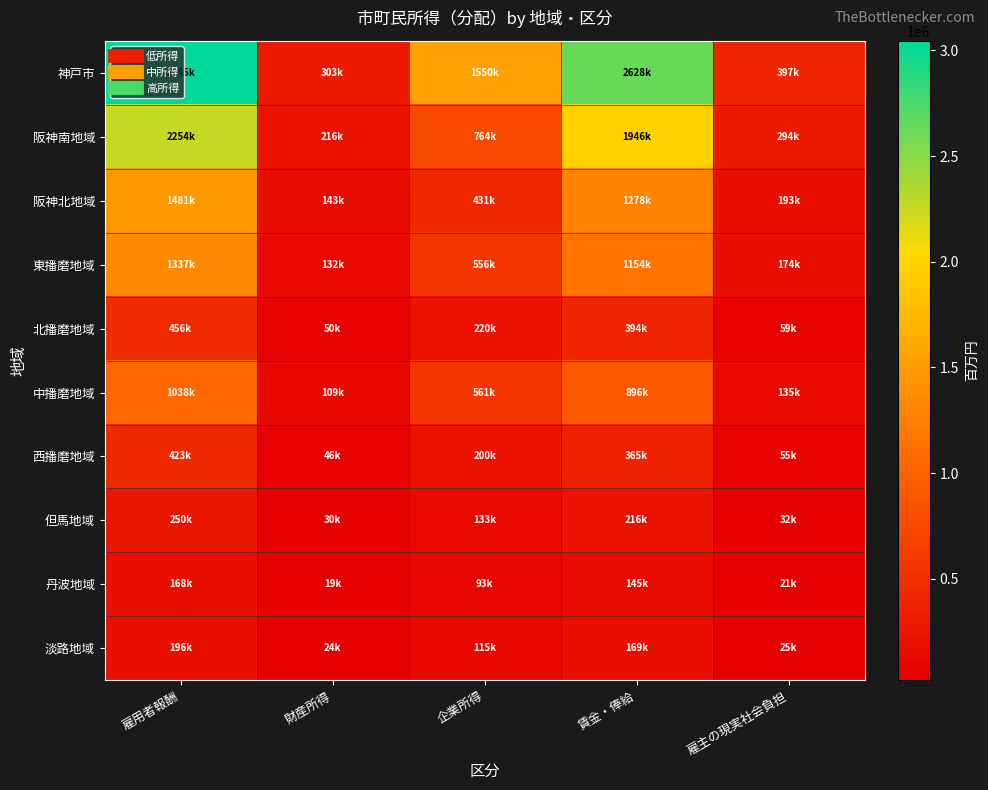

Rank the series at 雇主の現実社会負担 from highest to lowest value.

神戸市, 阪神南地域, 阪神北地域, 東播磨地域, 中播磨地域, 北播磨地域, 西播磨地域, 但馬地域, 淡路地域, 丹波地域